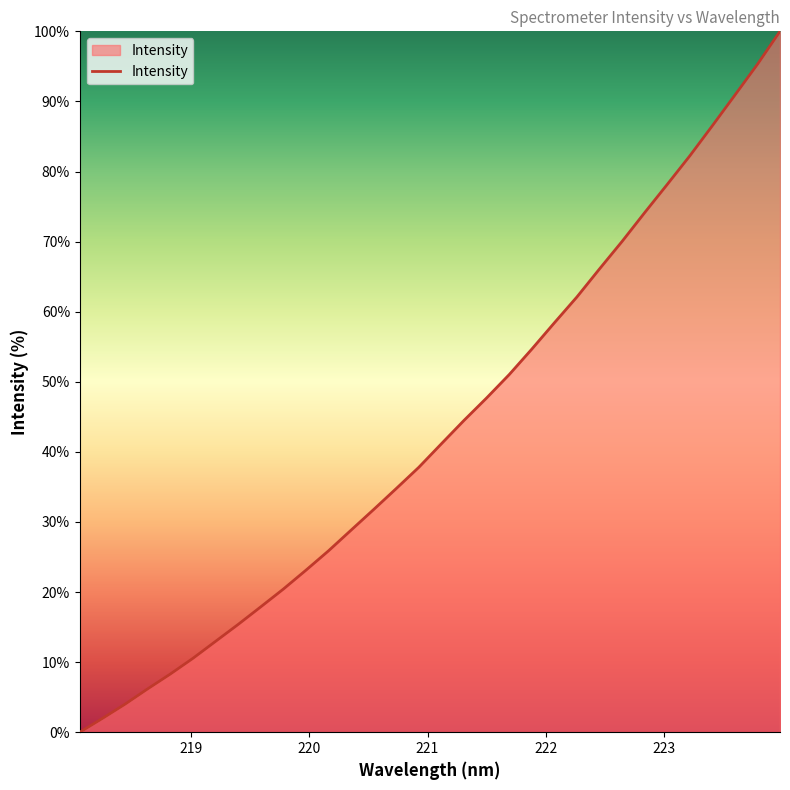

What is the maximum value shown in the chart?

100.0